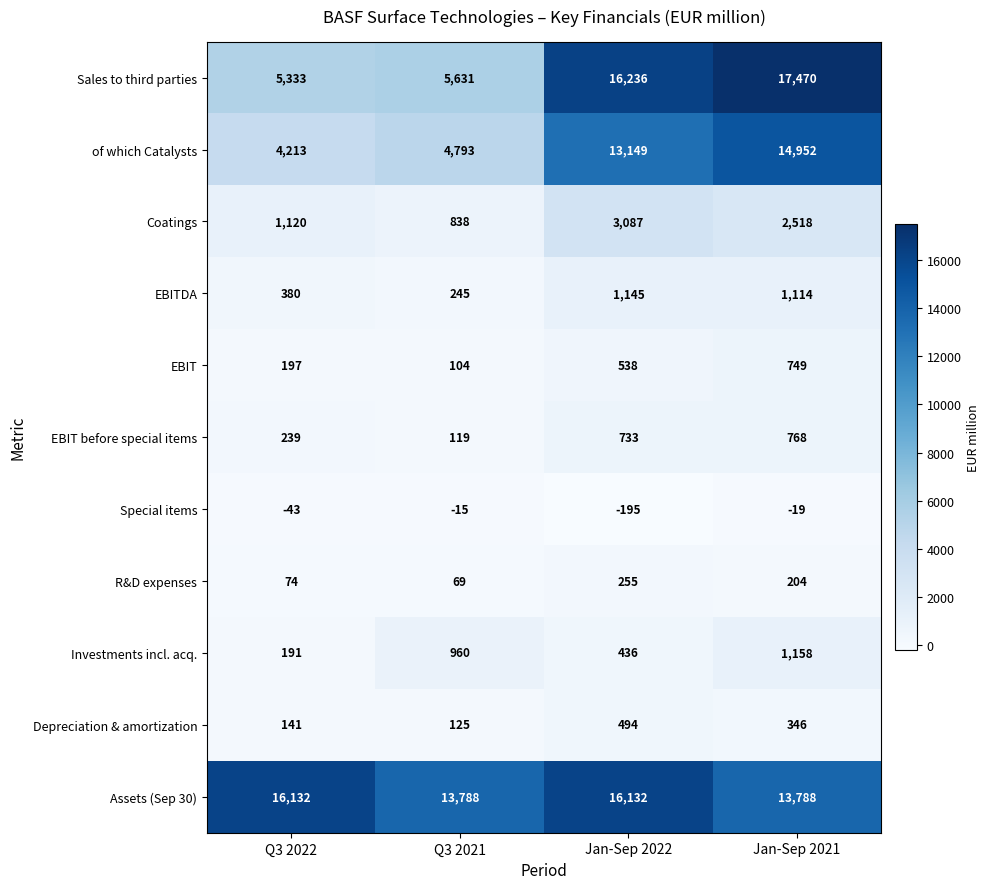

Which label corresponds to the largest value in the chart?

Jan-Sep 2021